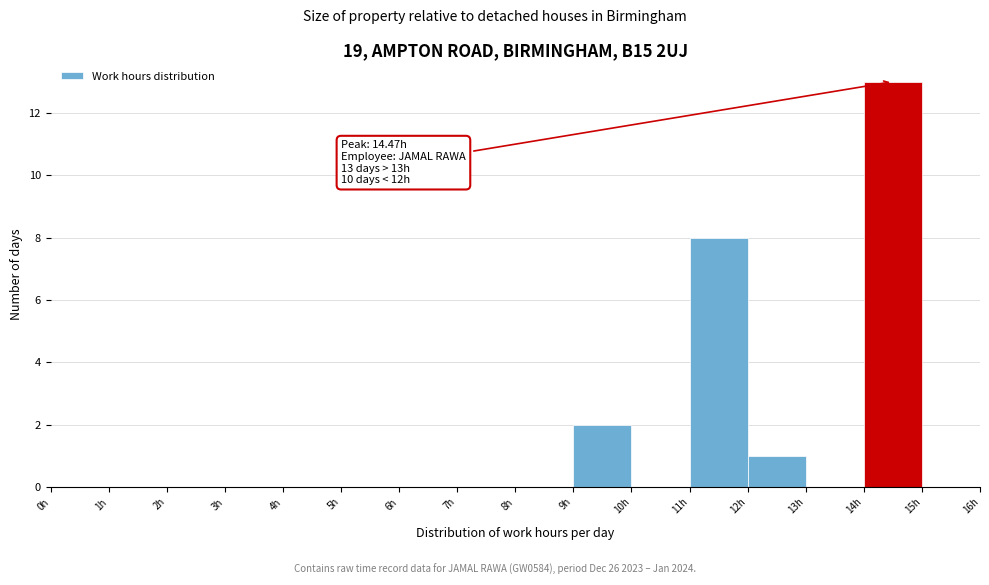

Which range on the x-axis has the tallest bar?

14 to 15